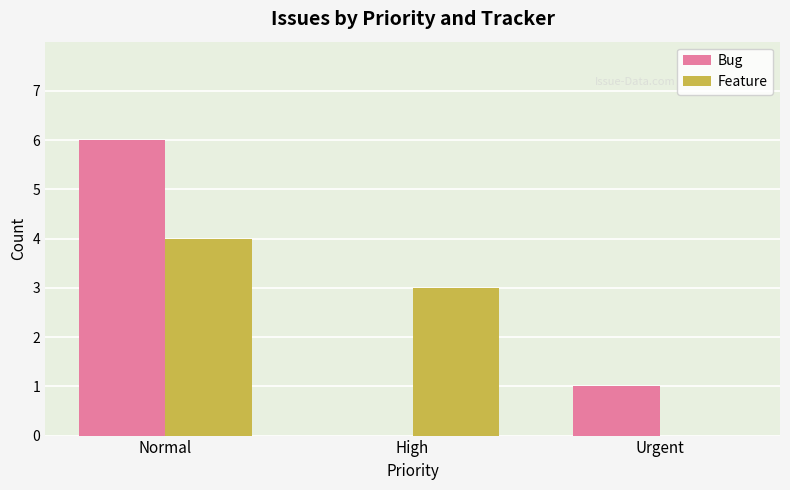

At which category does the chart reach its peak across all series?

Normal